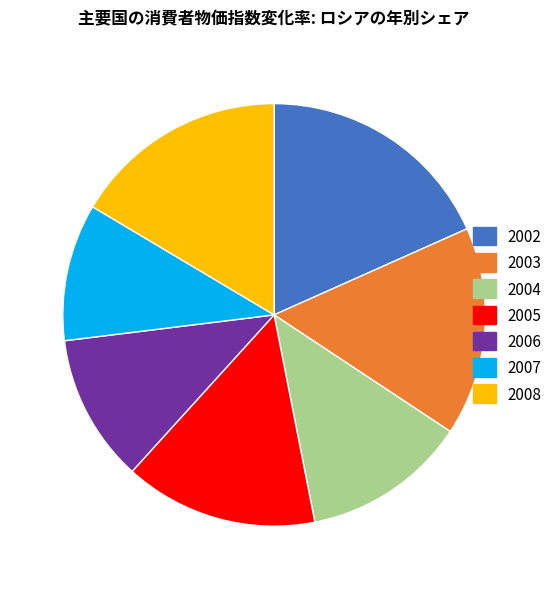

How many slices are in this pie chart?

7